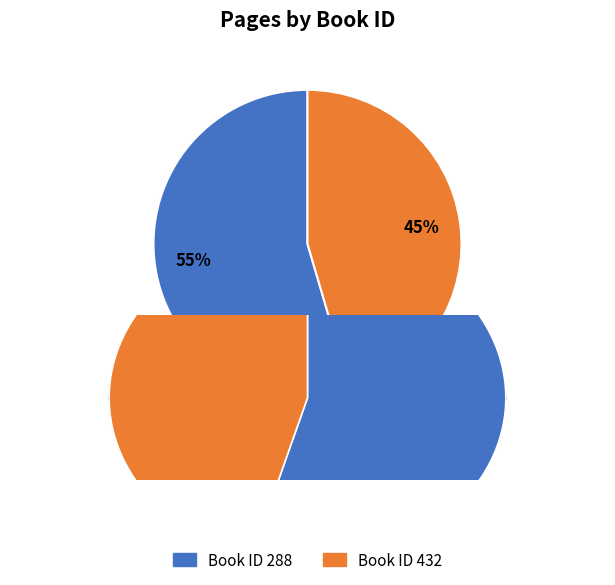

To the nearest percent, what percentage of the pie is 288?

55%